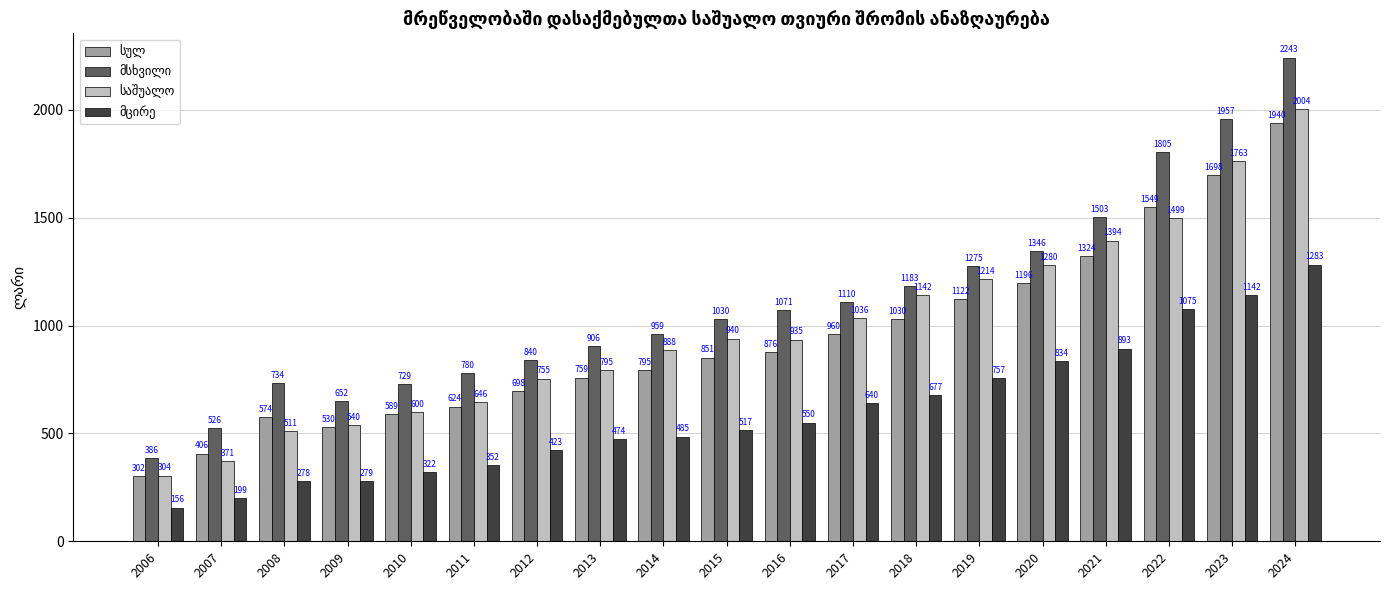

How many distinct data groups are displayed?

4